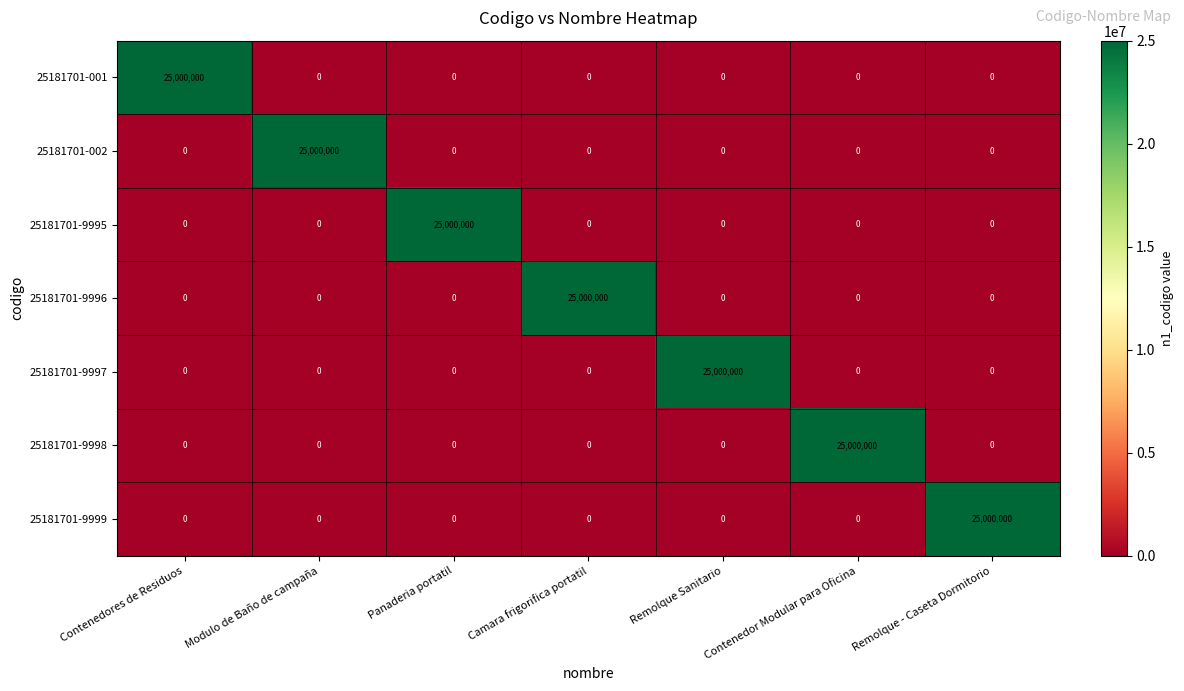

How many distinct data groups are displayed?

7